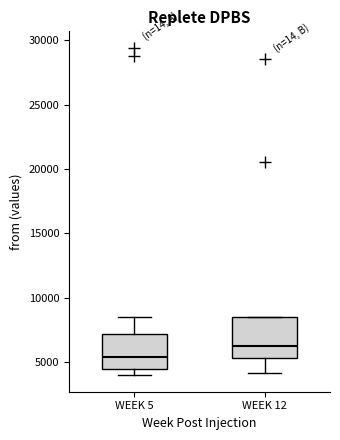

Which box's median line is the lowest?

WEEK 5